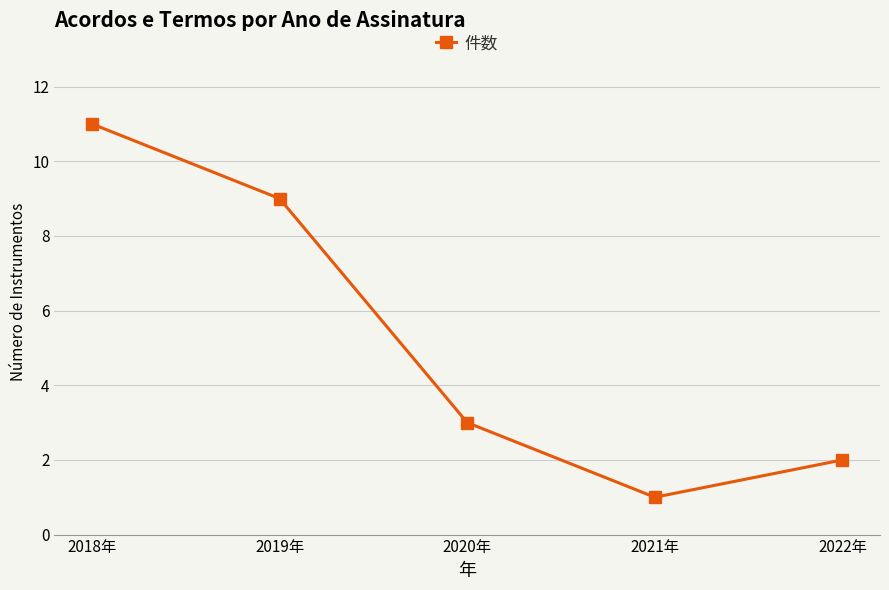

Reading right to left, what are all the values shown in this chart?

2022年=2	2021年=1	2020年=3	2019年=9	2018年=11